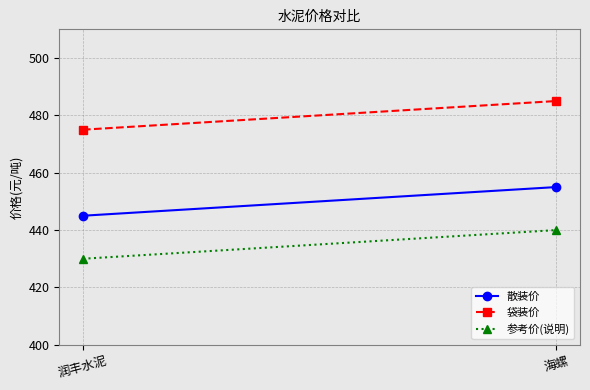

Reading right to left, what are all the values shown in this chart?

散装价: 海螺=455	润丰水泥=445
袋装价: 海螺=485	润丰水泥=475
参考价(说明): 海螺=440	润丰水泥=430